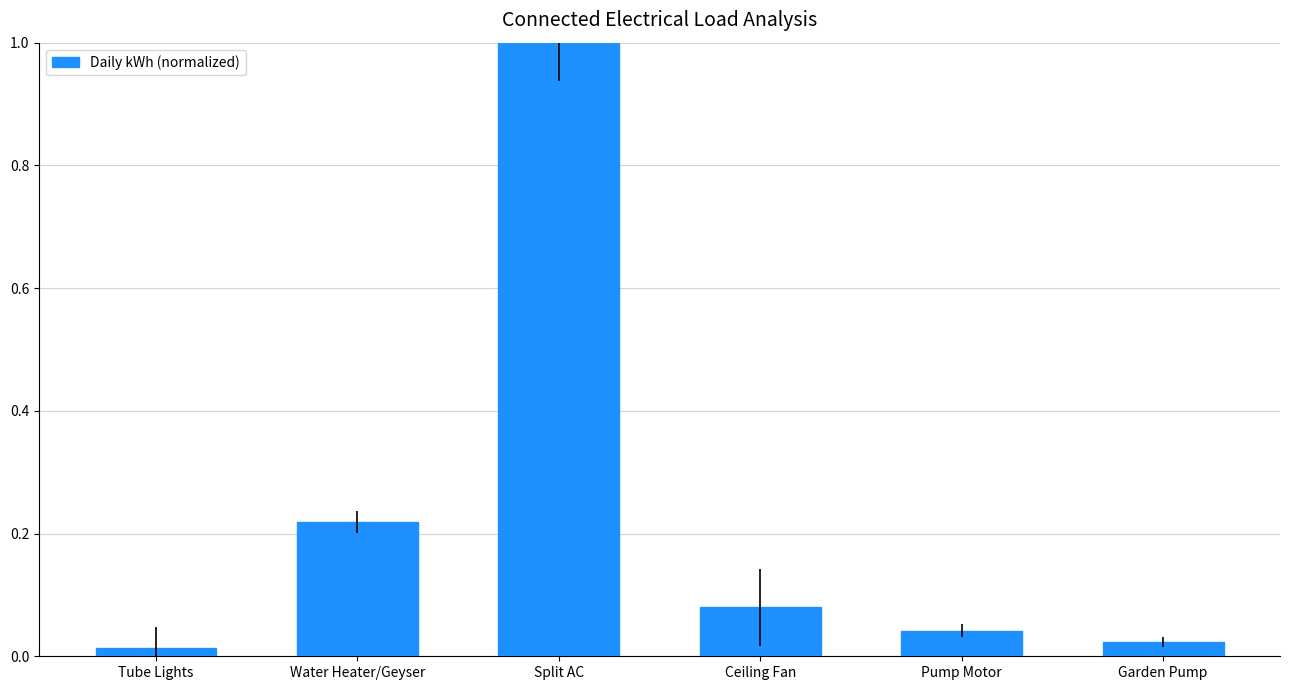

Are the bars grouped side by side (vs. stacked)?

No